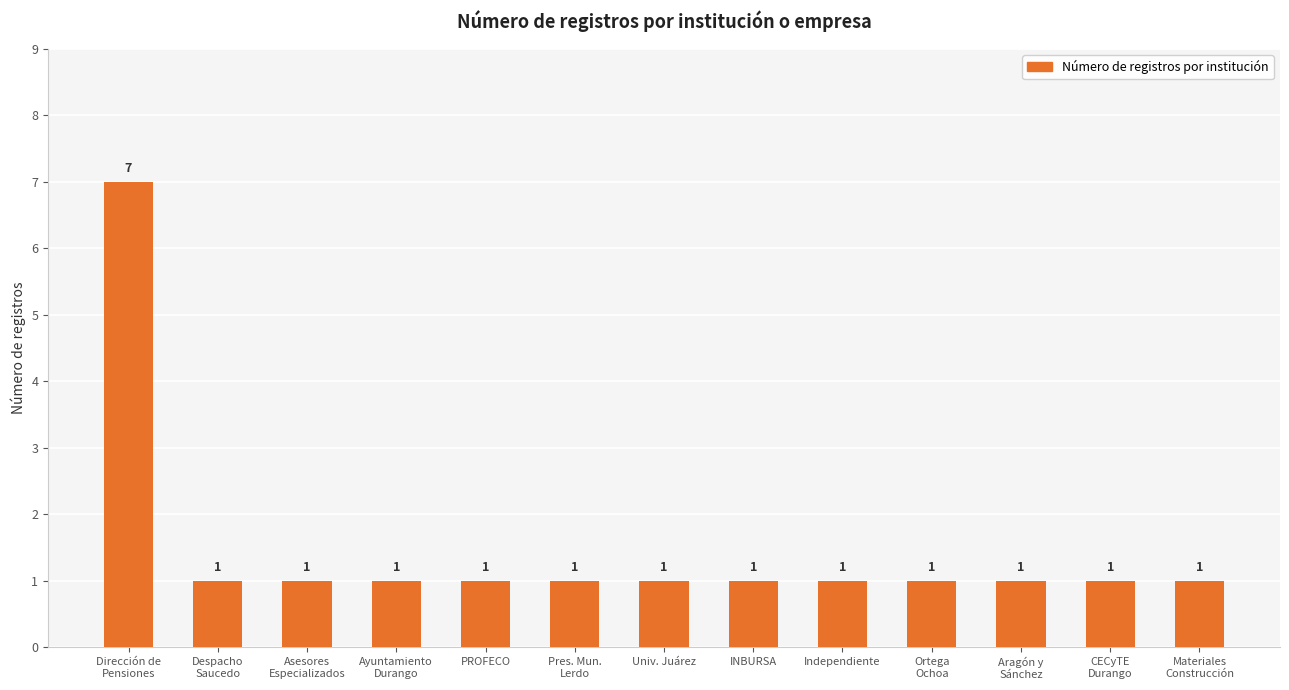

Reading right to left, transcribe all the data shown in this chart.

1	1	1	1	1	1	1	1	1	1	1	1	7